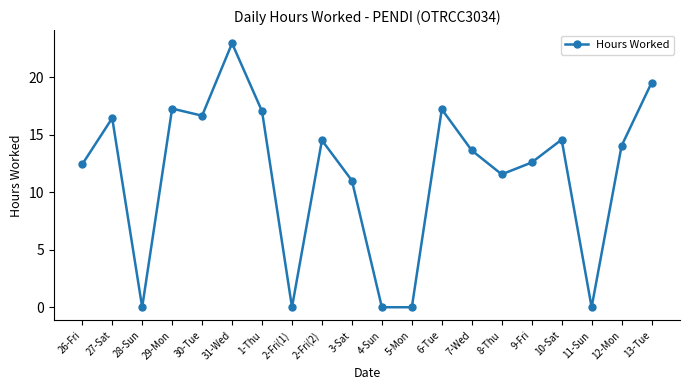

What is the sum of the values at 8-Thu and 11-Sun?

11.6